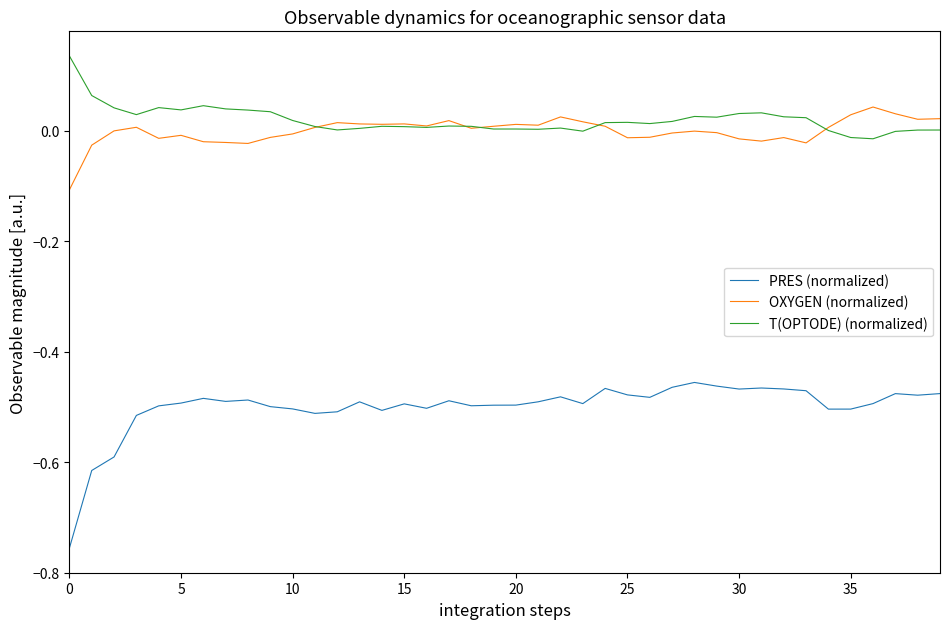

Which series has the largest range (max minus min)?

PRES (normalized)